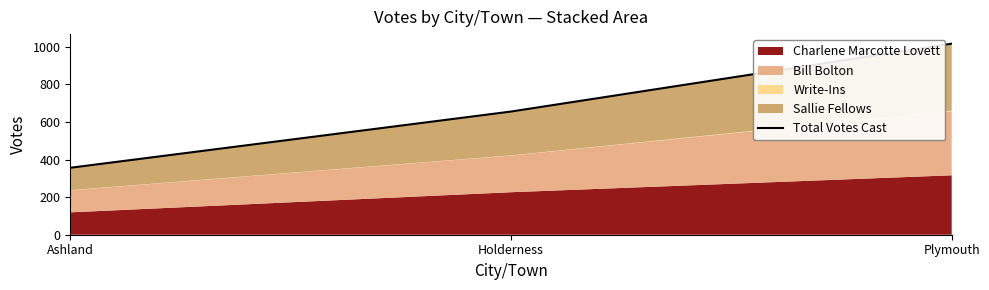

What is the minimum value shown in the chart?

356